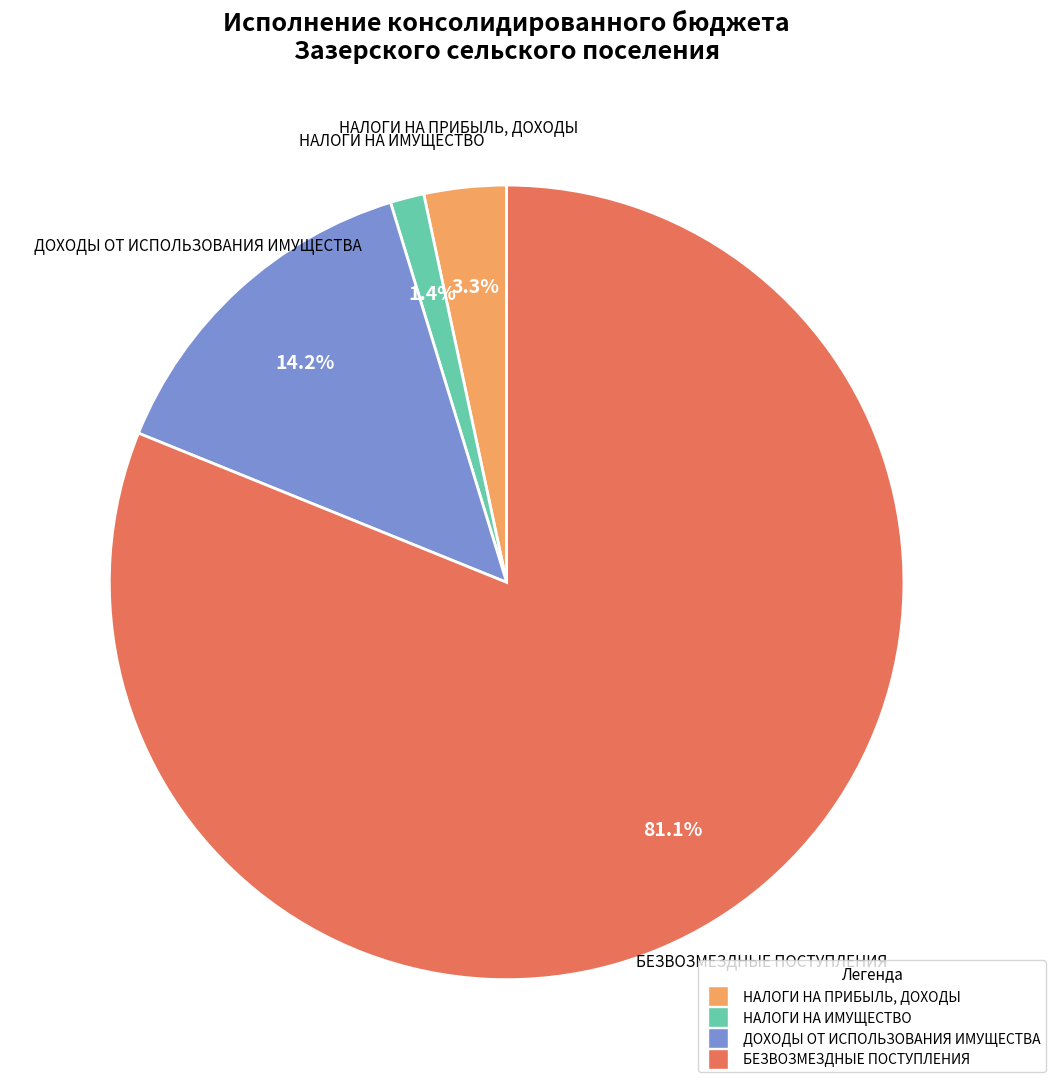

To the nearest percent, what is the combined percentage of НАЛОГИ НА ПРИБЫЛЬ, ДОХОДЫ and НАЛОГИ НА ИМУЩЕСТВО?

5%